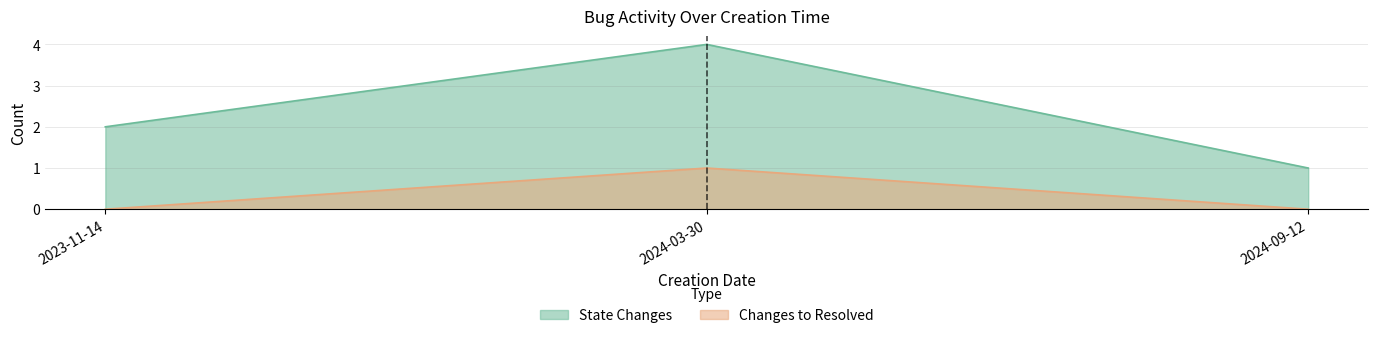

Count the STATE_CHANGES values in the range 1 to 4.

3